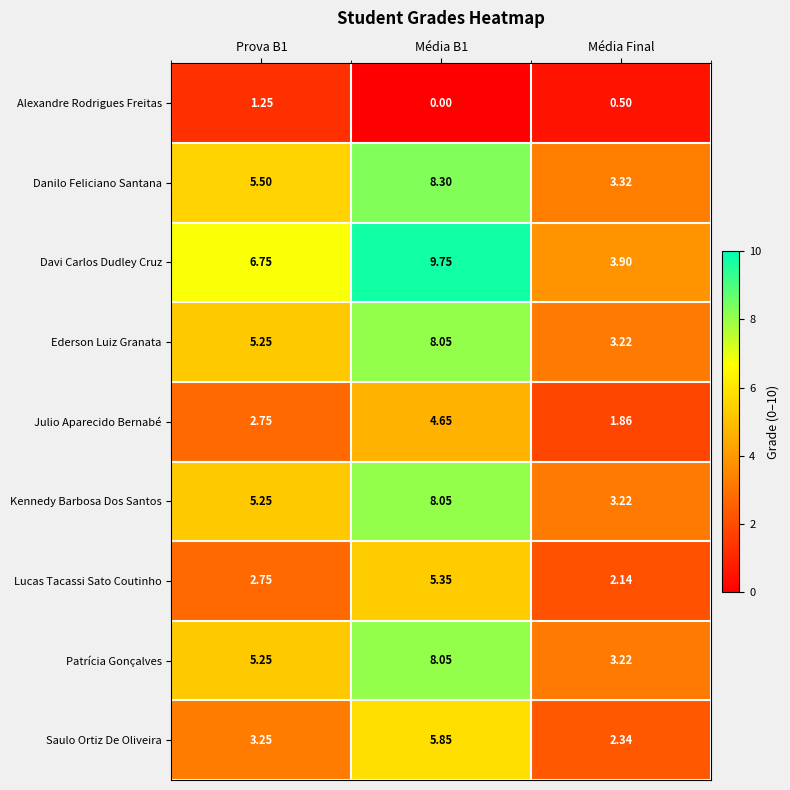

Between Prova B1 and Média Final, which series saw the biggest shift?

Davi Carlos Dudley Cruz